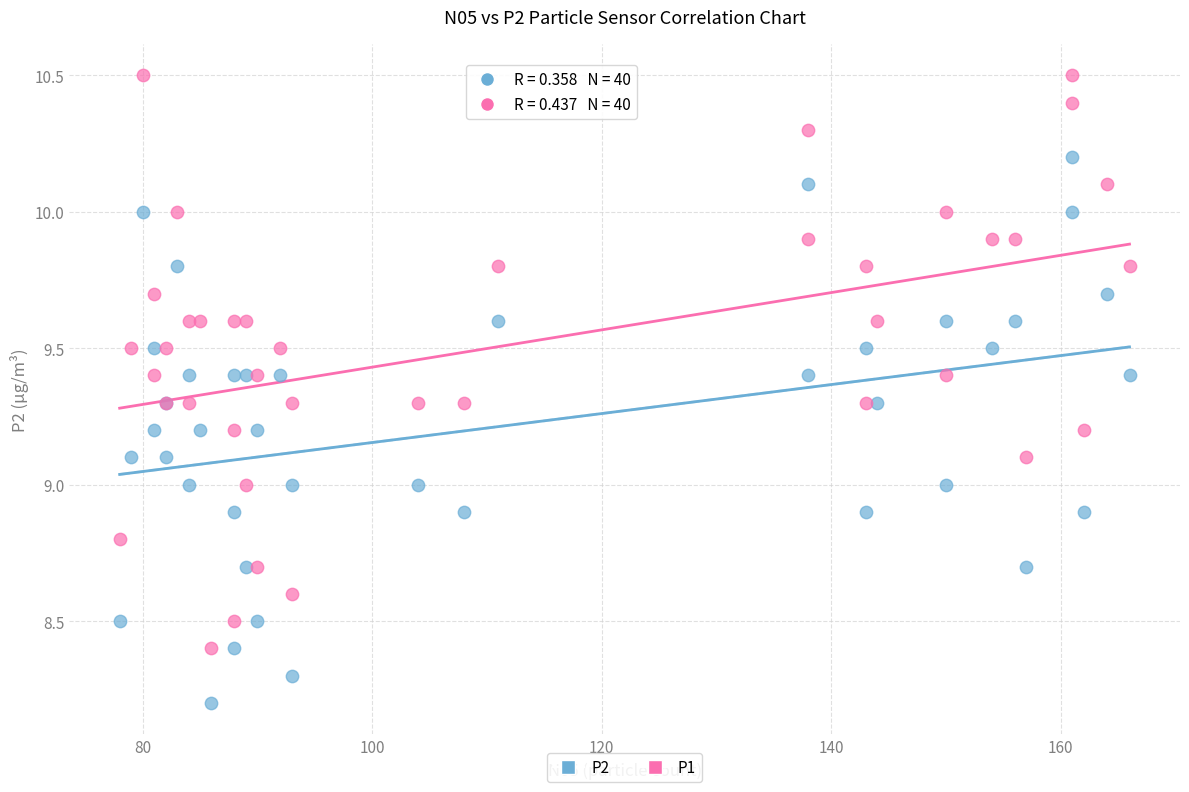

Which series reaches the maximum Y coordinate?

P1